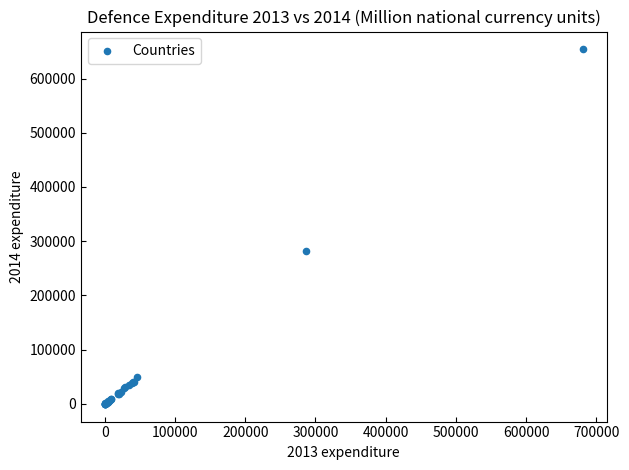

What Y value in the scatter plot is closest to 326997?

281401.9